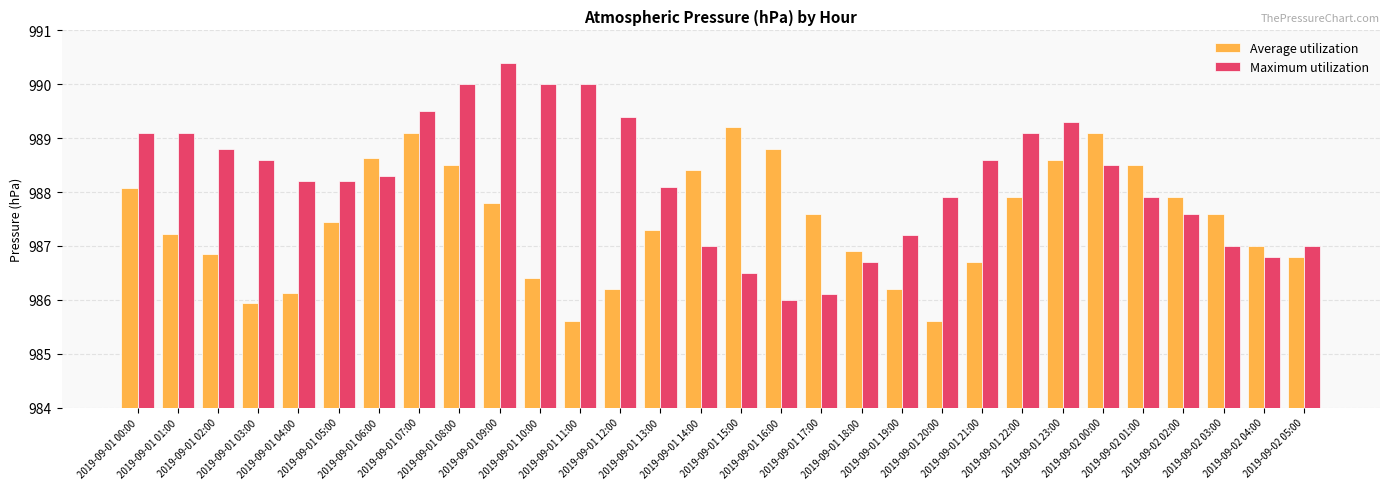

What is the difference between the maximum and minimum values in the Average utilization series?

3.6